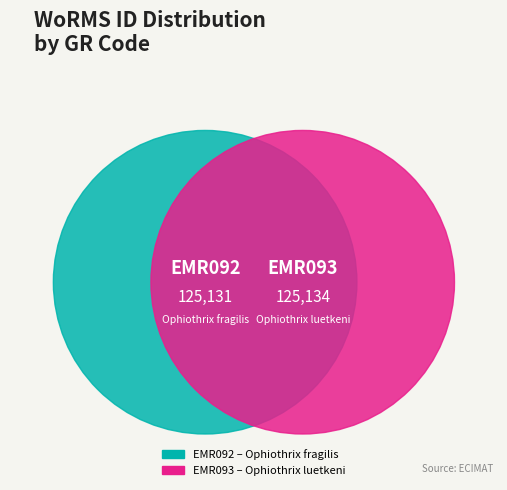

The EMR092 slice represents 50% of the pie. True or false?

True